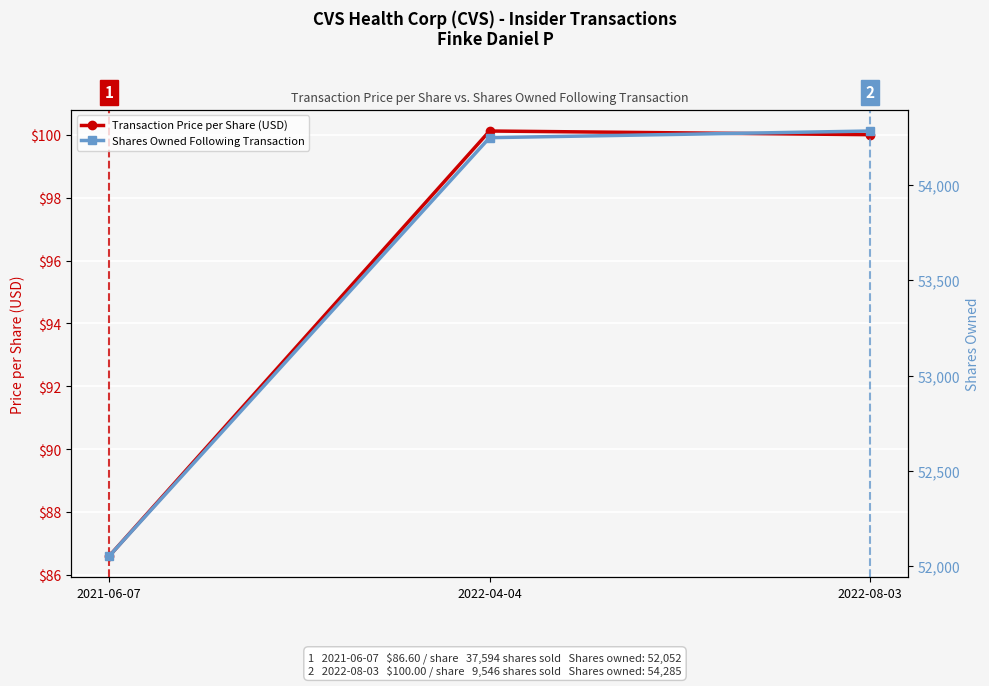

What is the difference between the Transaction Price per Share (USD) values at 2022-04-04 and 2022-08-03?

0.1